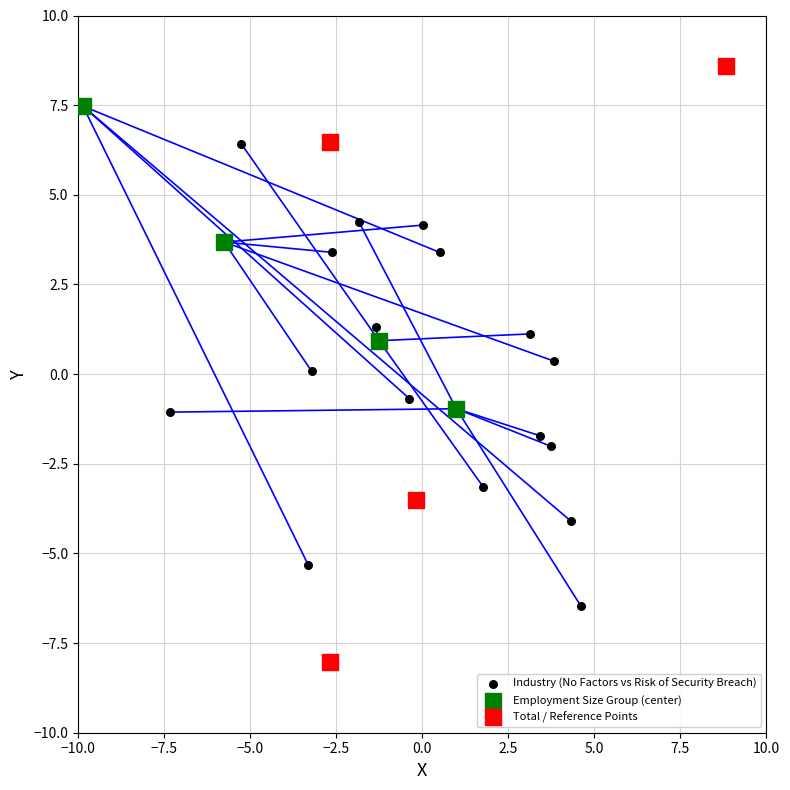

Which series contains the highest Y value?

Total / Reference Points